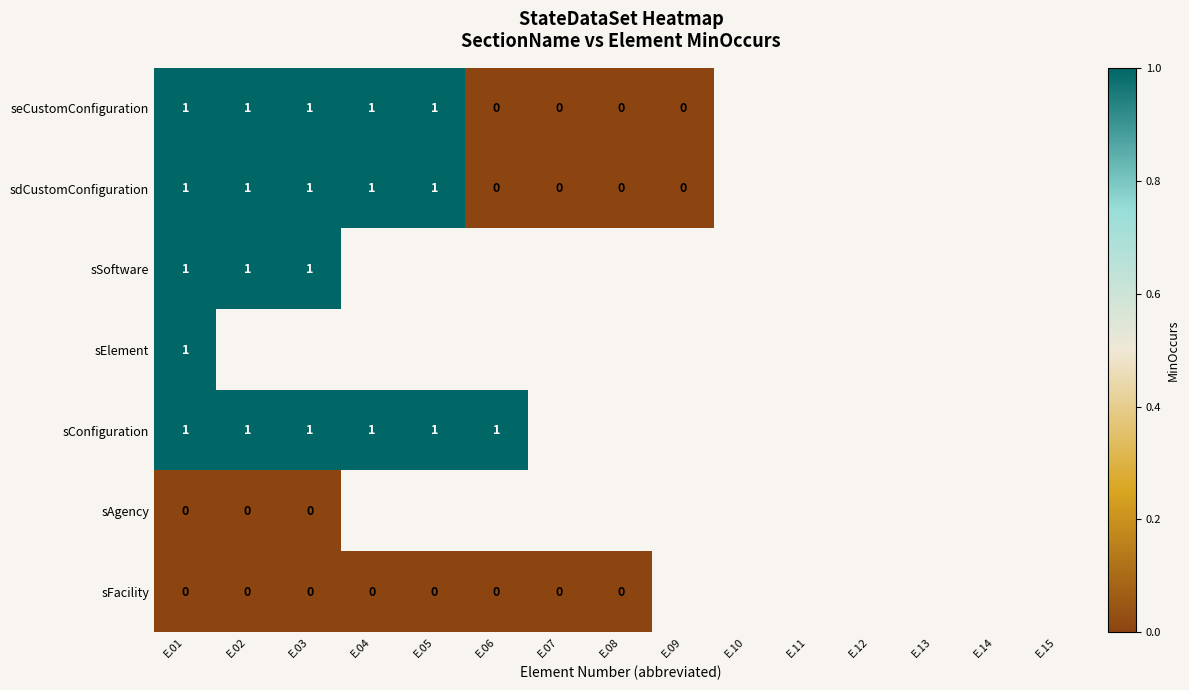

What is the maximum value shown in the chart?

1.0